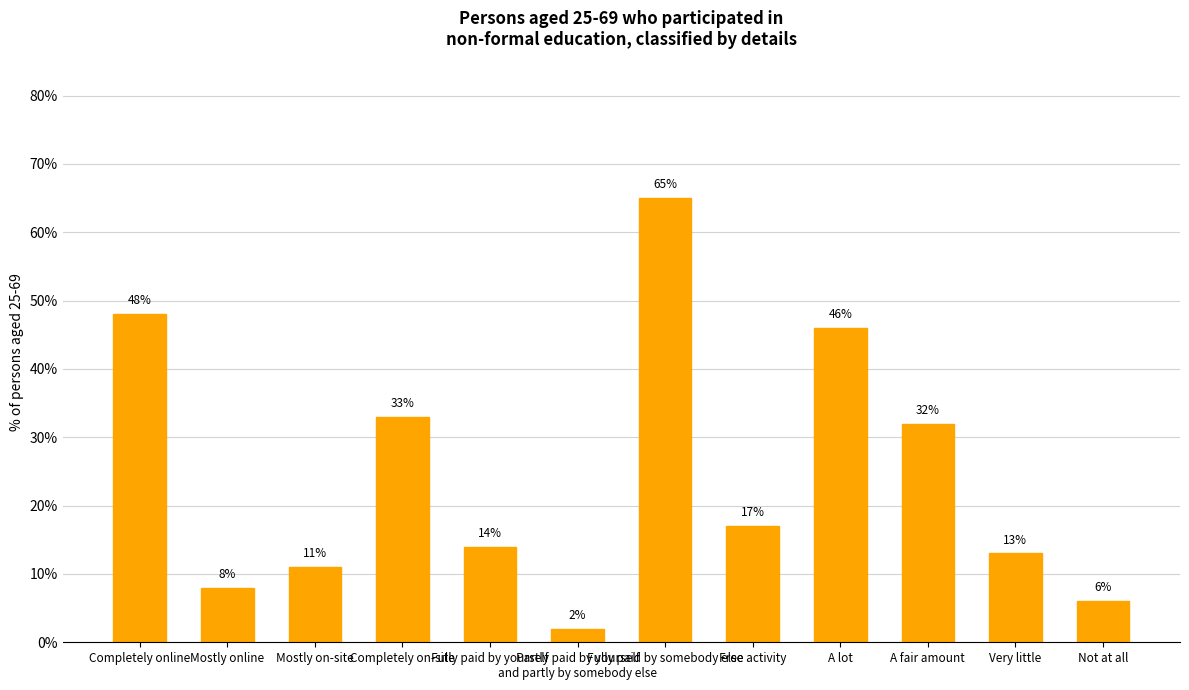

How many categories are shown in the chart?

12